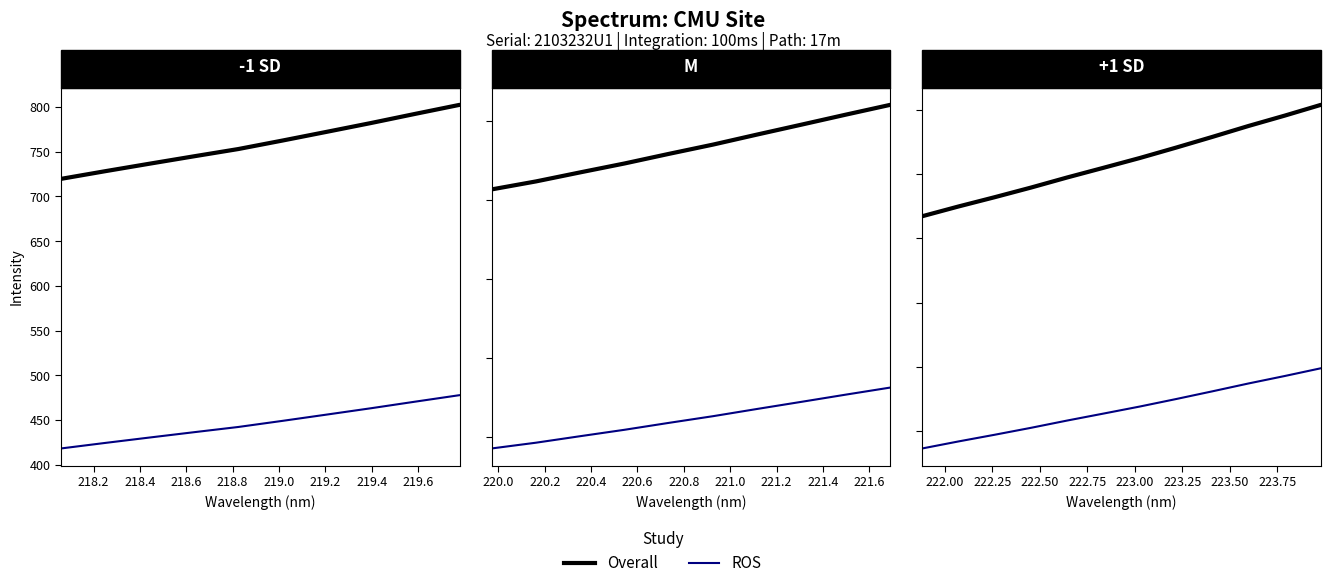

True or false: Overall and ROS intersect in this chart.

False